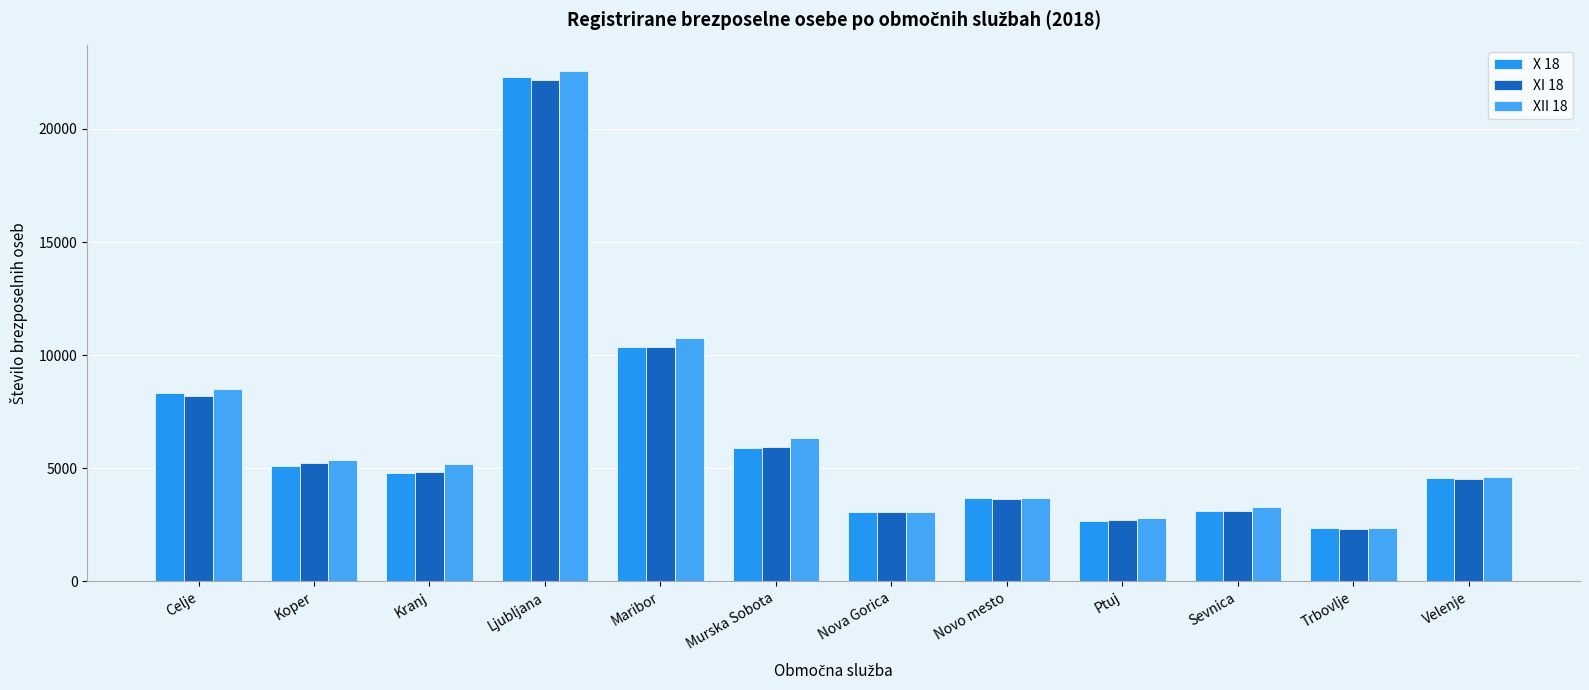

What is the average value of the XI 18 series?

6342